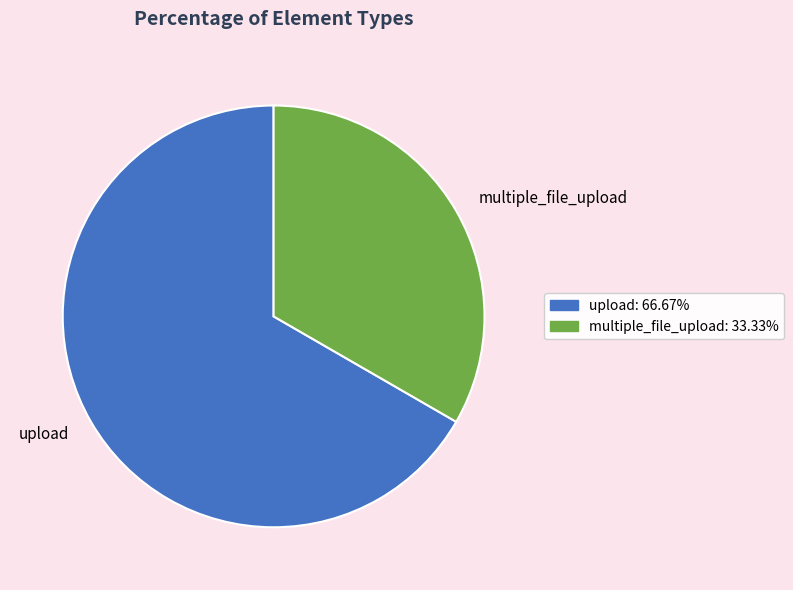

Count the number of slices in the pie.

2